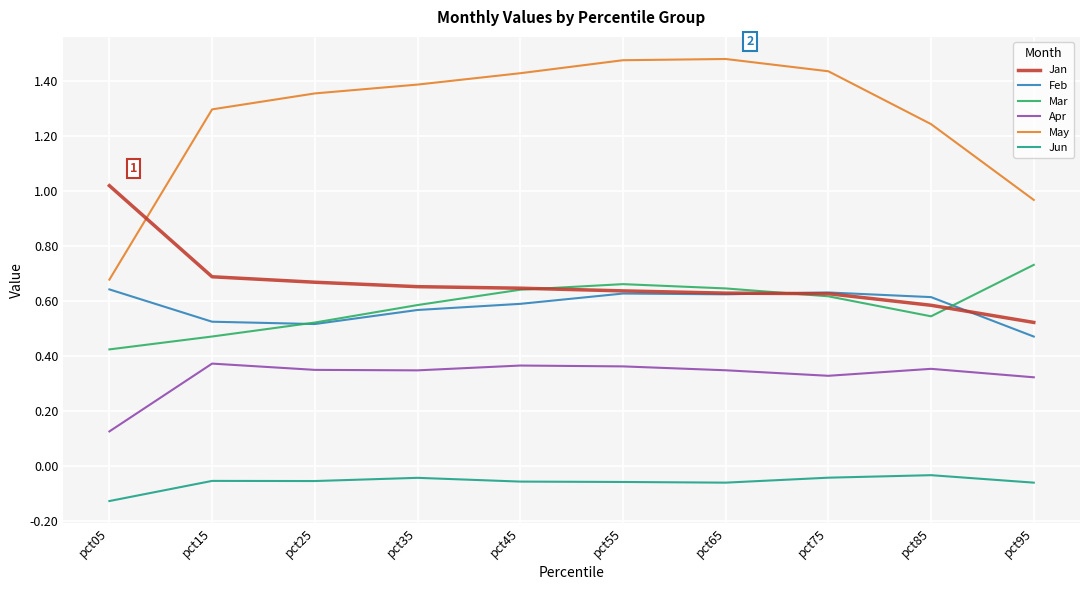

Which series has the largest total across all categories?

May